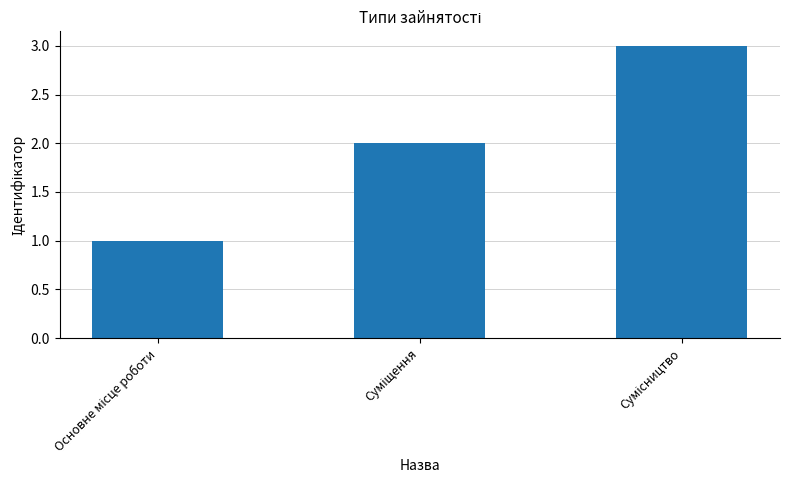

What is the smallest value displayed?

1